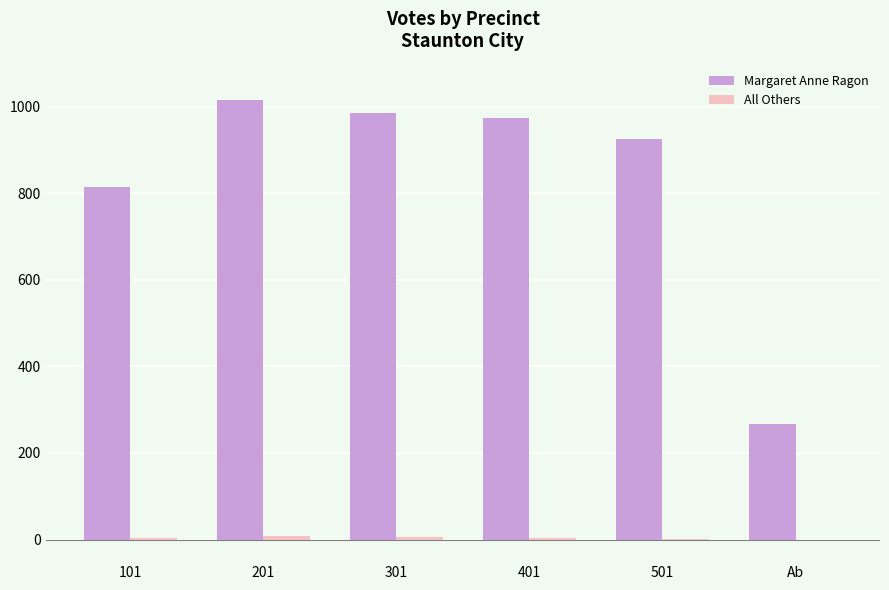

Which series has the largest total across all categories?

Margaret Anne Ragon